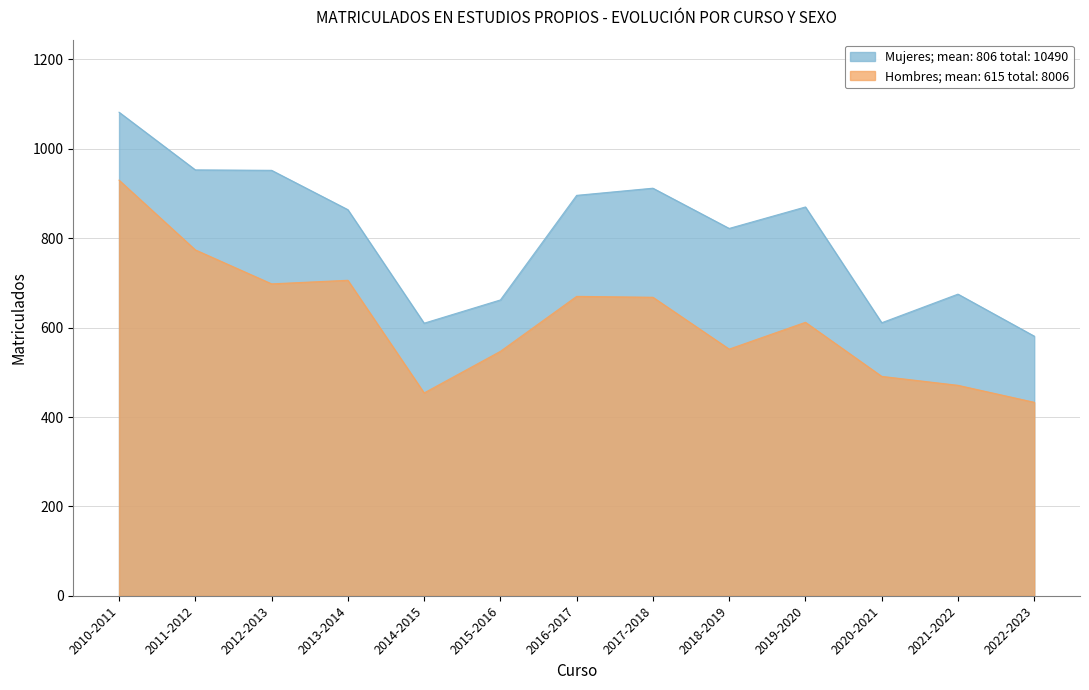

Is it true that Hombres equals 552 at 2018-2019?

True